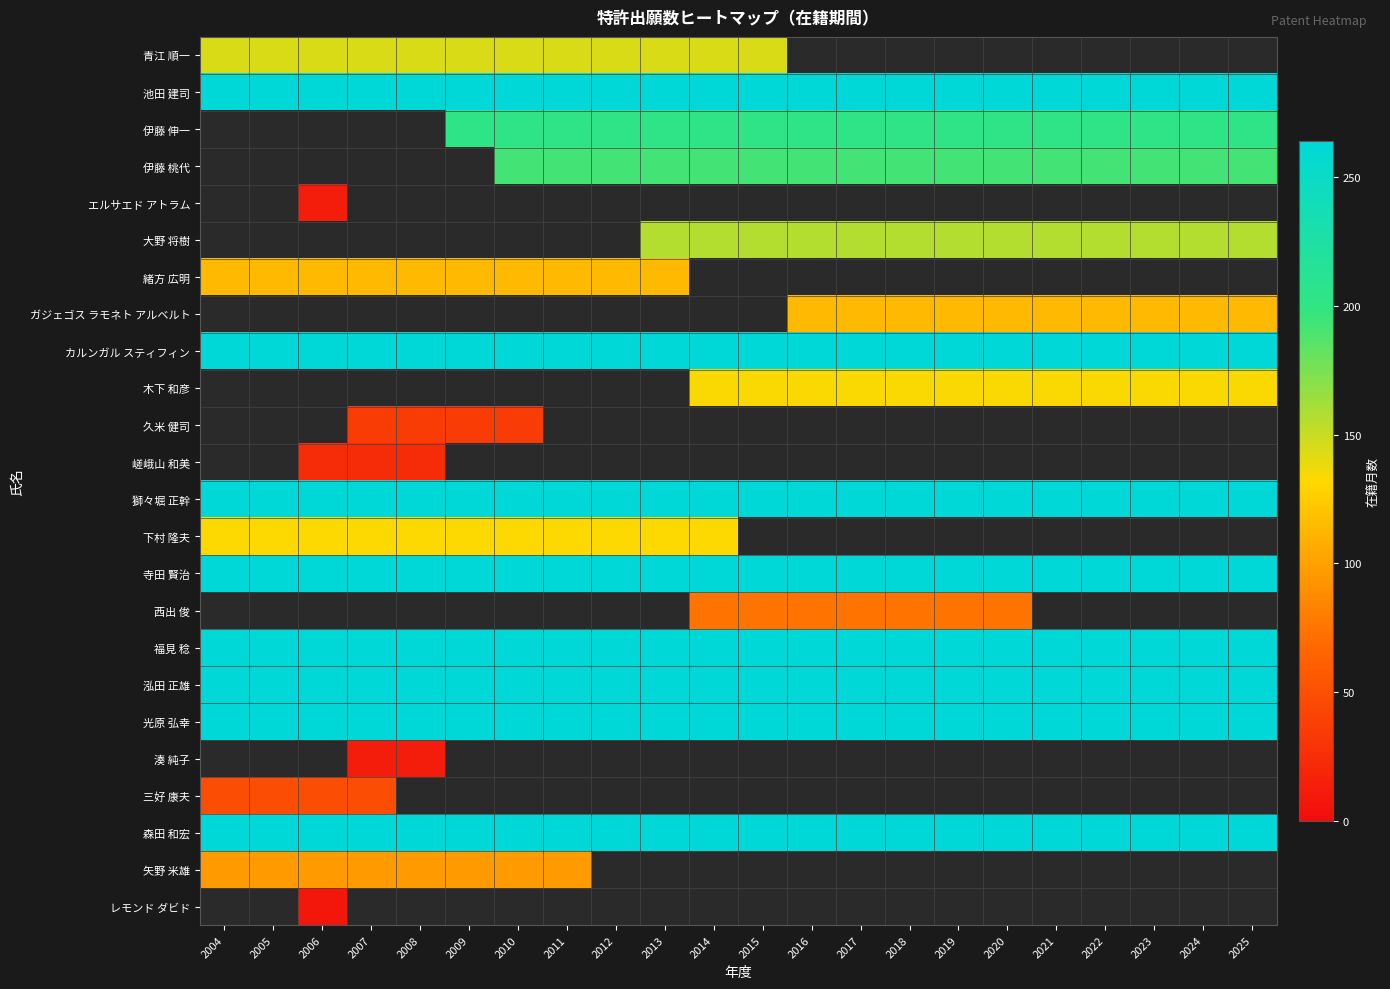

Which label corresponds to the smallest value in the chart?

2006